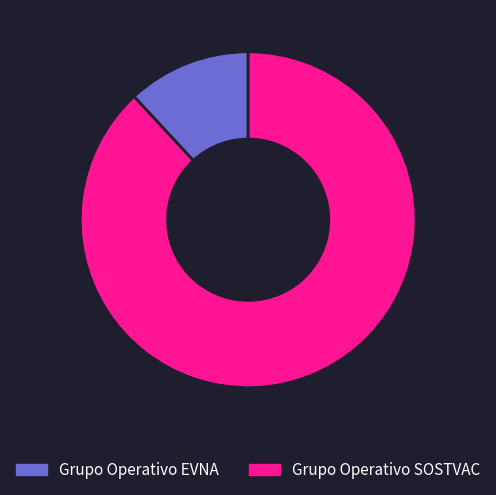

Is Grupo Operativo EVNA the majority of the pie?

No